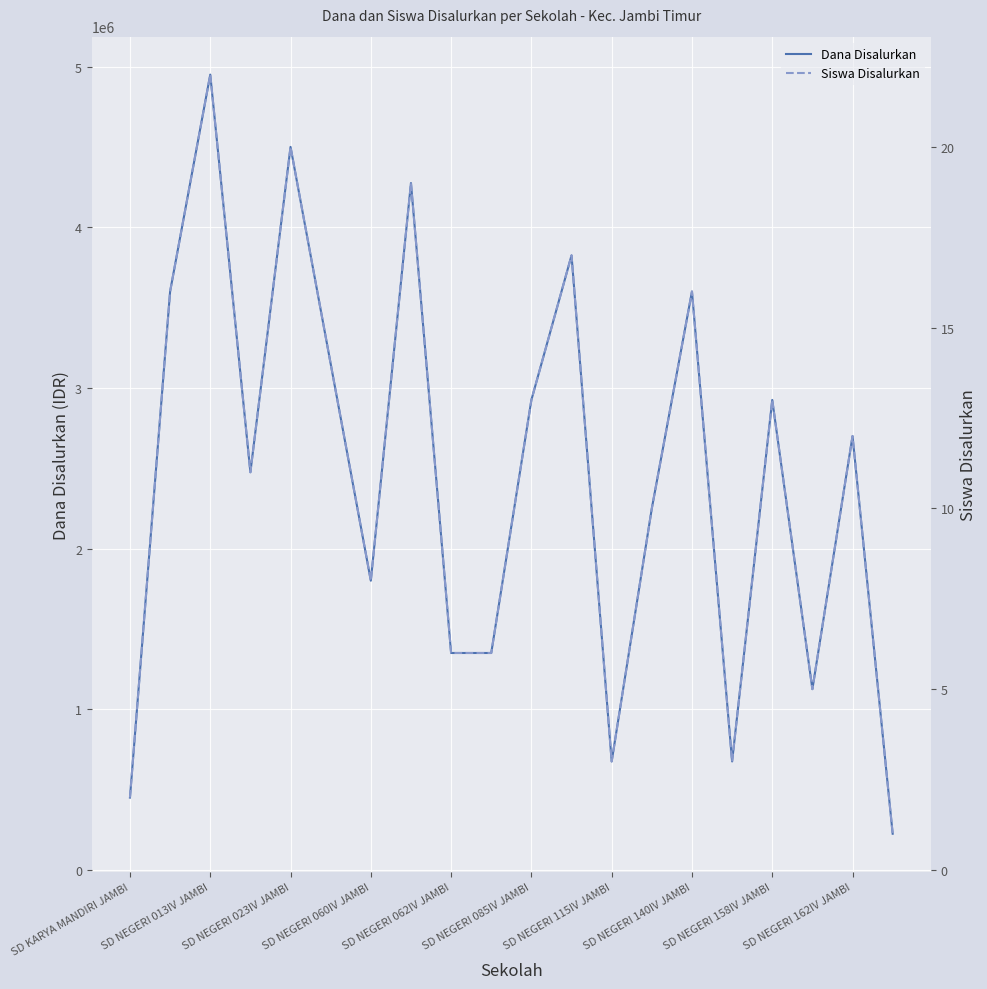

True or false: Dana Disalurkan has a value of 604794 at SD NEGERI 162IV JAMBI.

False